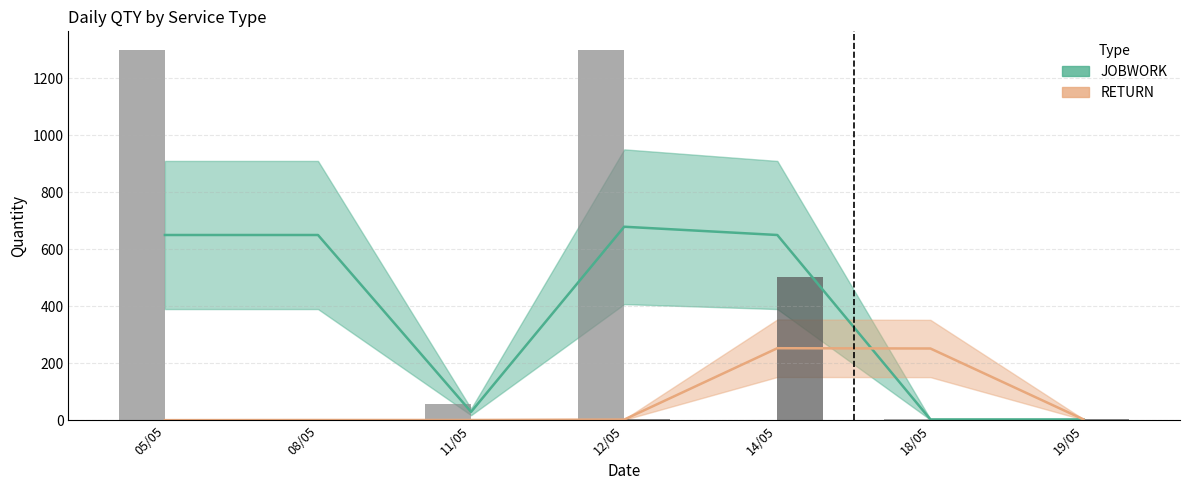

Is the value of RETURN at 08/05 greater than the value of JOBWORK at 19/05?

No